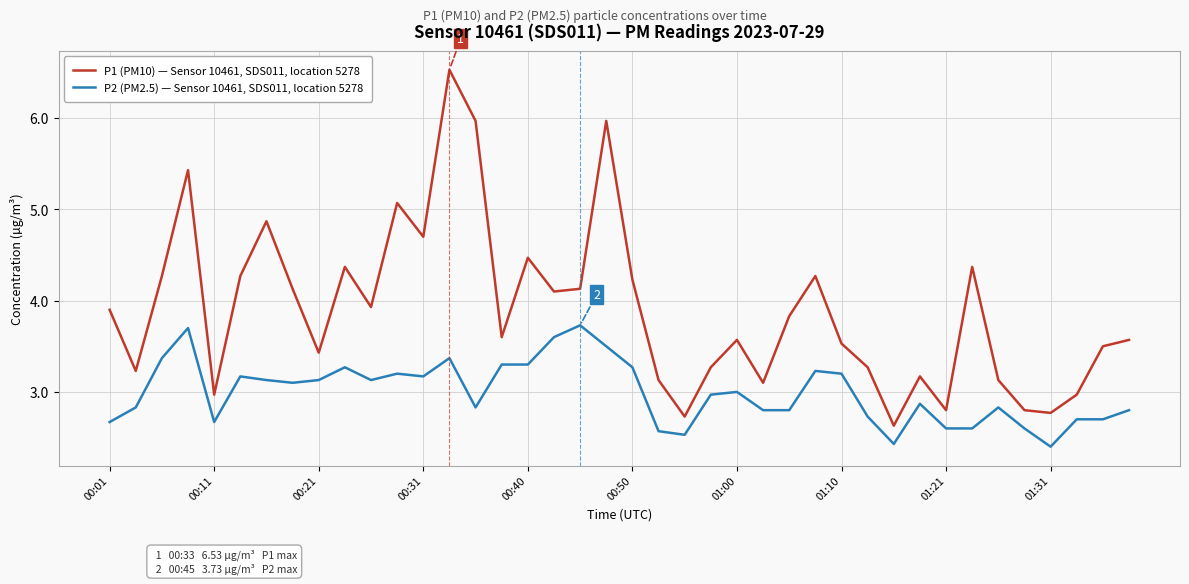

What is the maximum value shown in the chart?

6.5